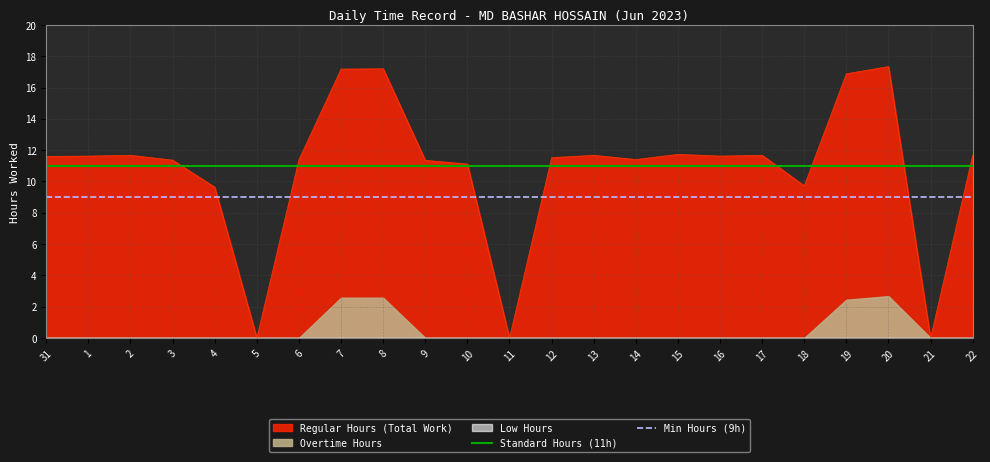

Which series has the largest total across all categories?

Standard Hours (11h)